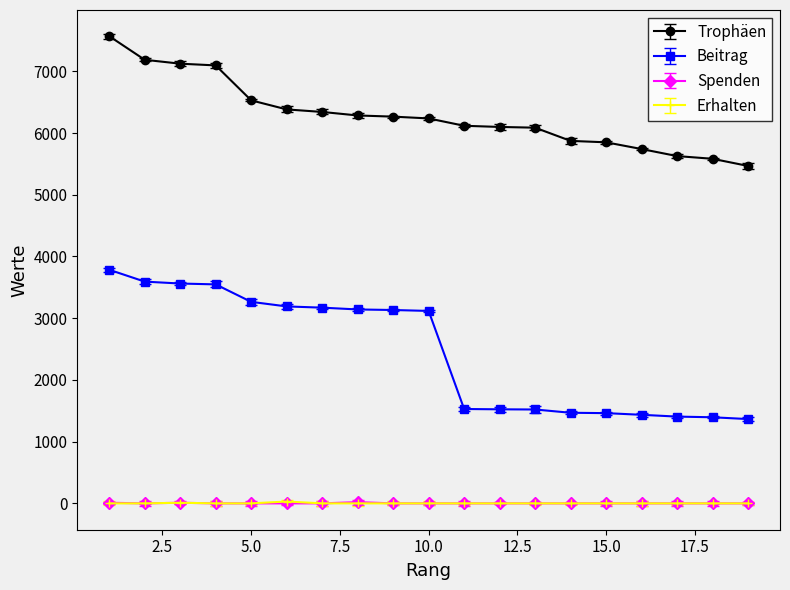

What is the lowest value of the Beitrag series?

1366